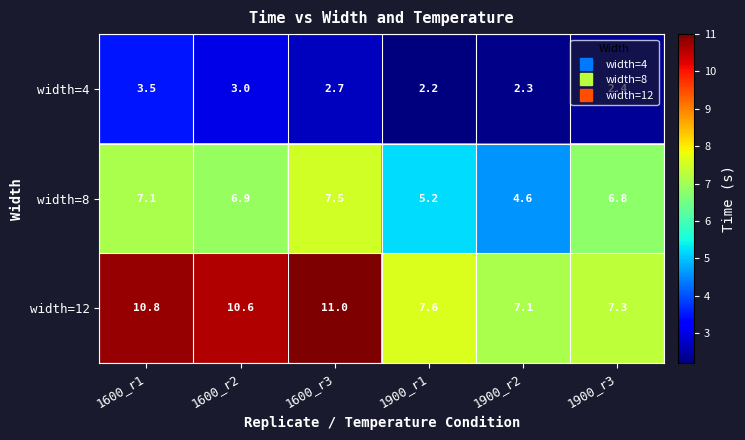

What is the difference between the highest and lowest values at 1600_r3?

8.3